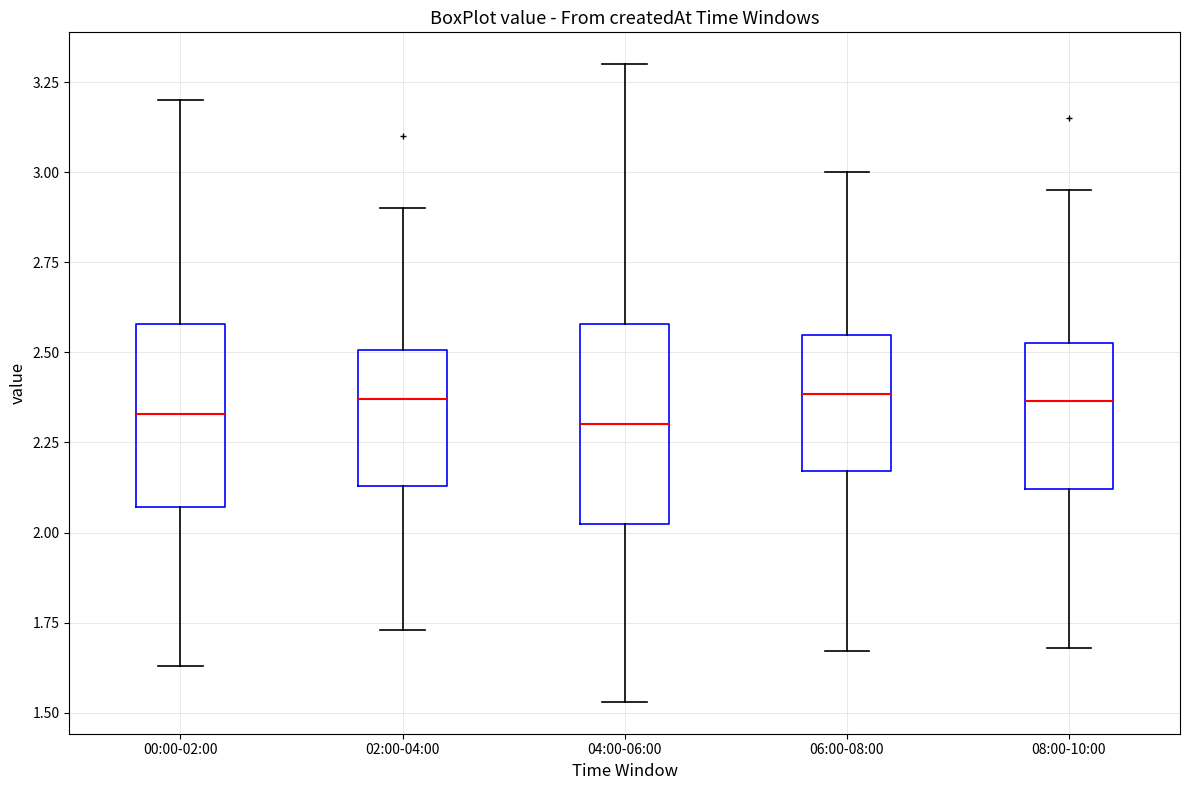

Reading left to right, read every box against the y-axis: the position of its median line, the range the box covers, and the ends of its whiskers. The values are not printed on the chart, so give them approximately, as read against the axis.

00:00-02:00: median 2.35, box 2.05 to 2.60, whiskers 1.65 to 3.20
02:00-04:00: median 2.35, box 2.15 to 2.50, whiskers 1.75 to 2.90
04:00-06:00: median 2.30, box 2.00 to 2.60, whiskers 1.55 to 3.30
06:00-08:00: median 2.40, box 2.15 to 2.55, whiskers 1.65 to 3.00
08:00-10:00: median 2.35, box 2.10 to 2.55, whiskers 1.70 to 2.95